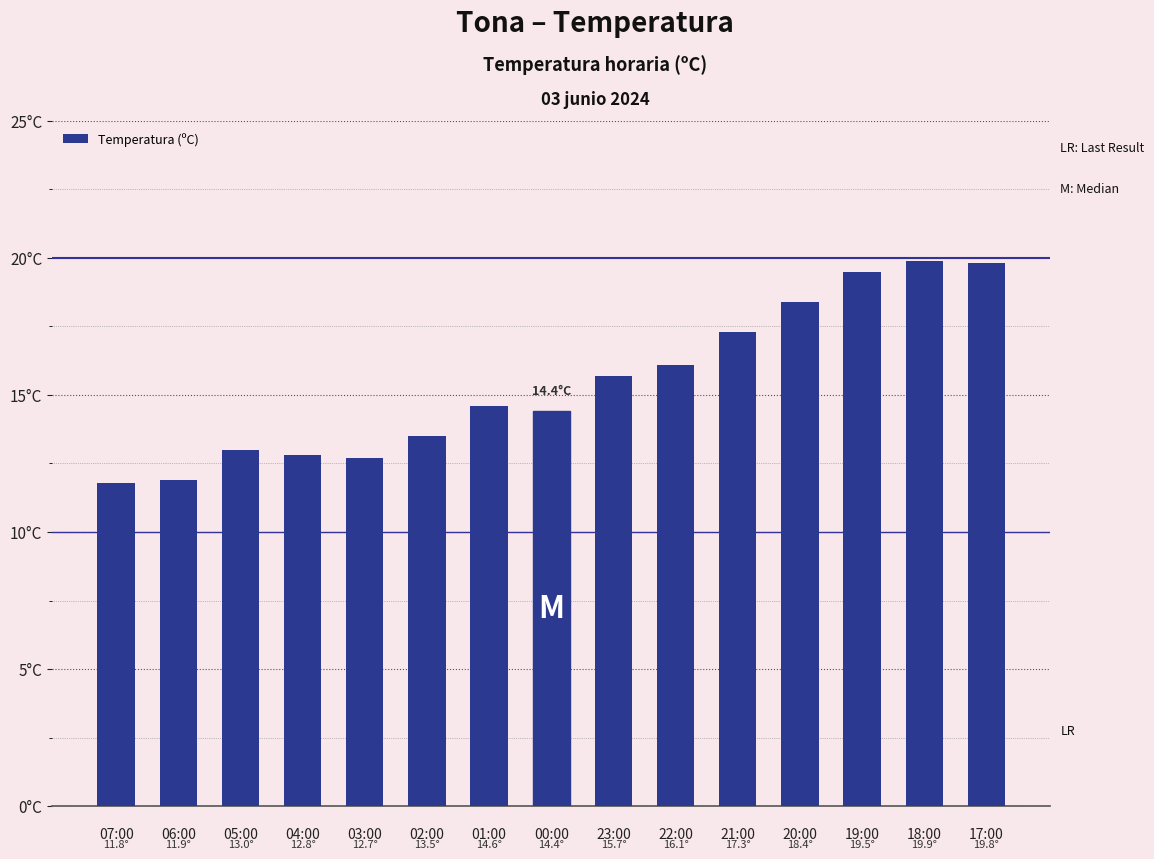

What is the difference between the maximum and minimum values?

8.1